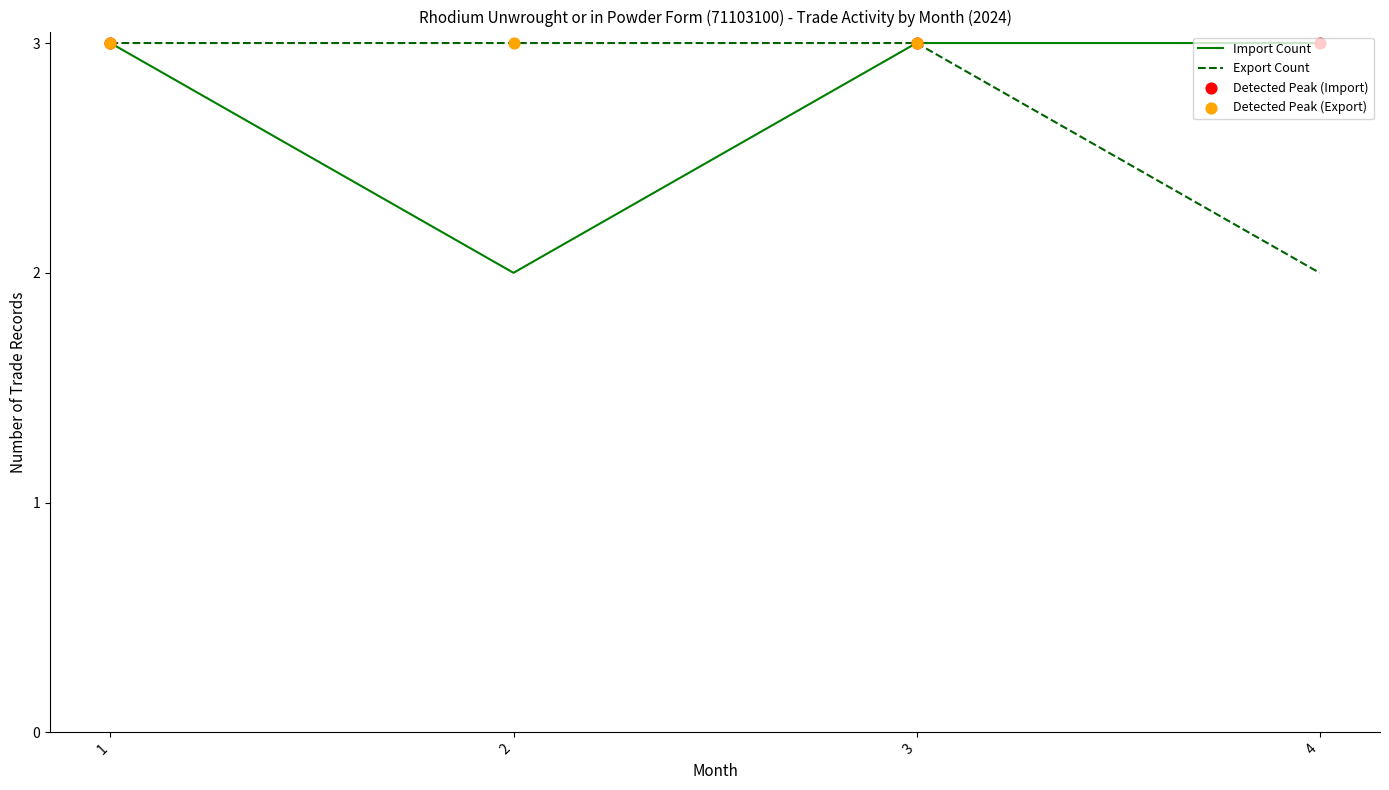

Is the value of Import Count at 3 greater than the value of Export Count at 4?

Yes